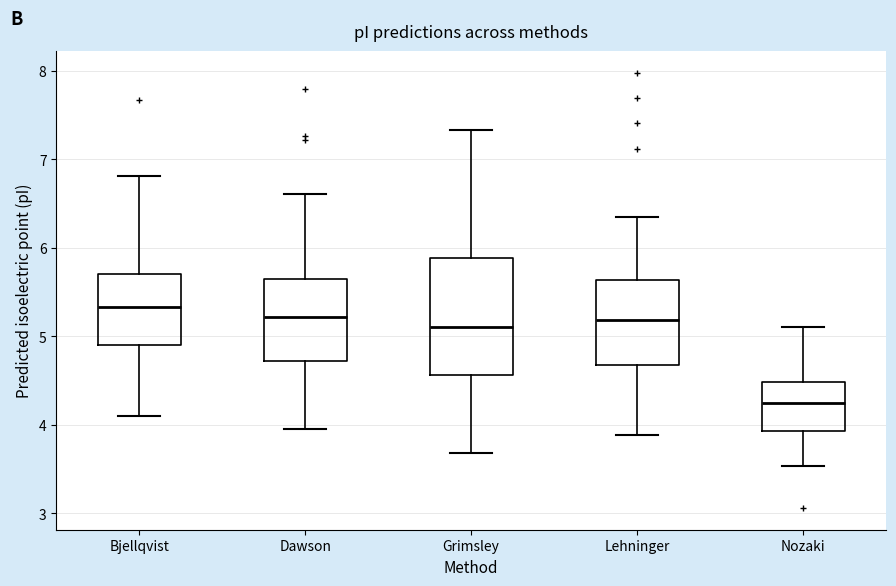

Which box has the lowest median line?

Nozaki